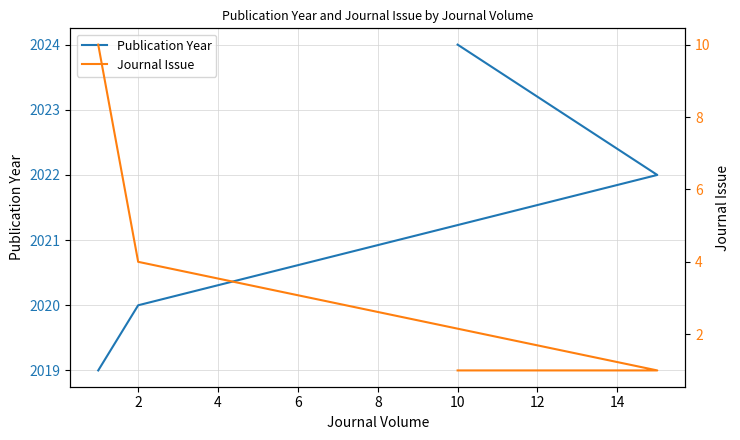

Between 2 and 4, which series saw the biggest shift?

Journal Issue